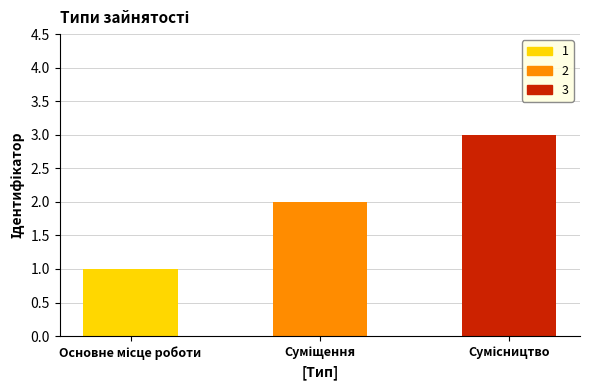

How many values are between 1 and 3?

3